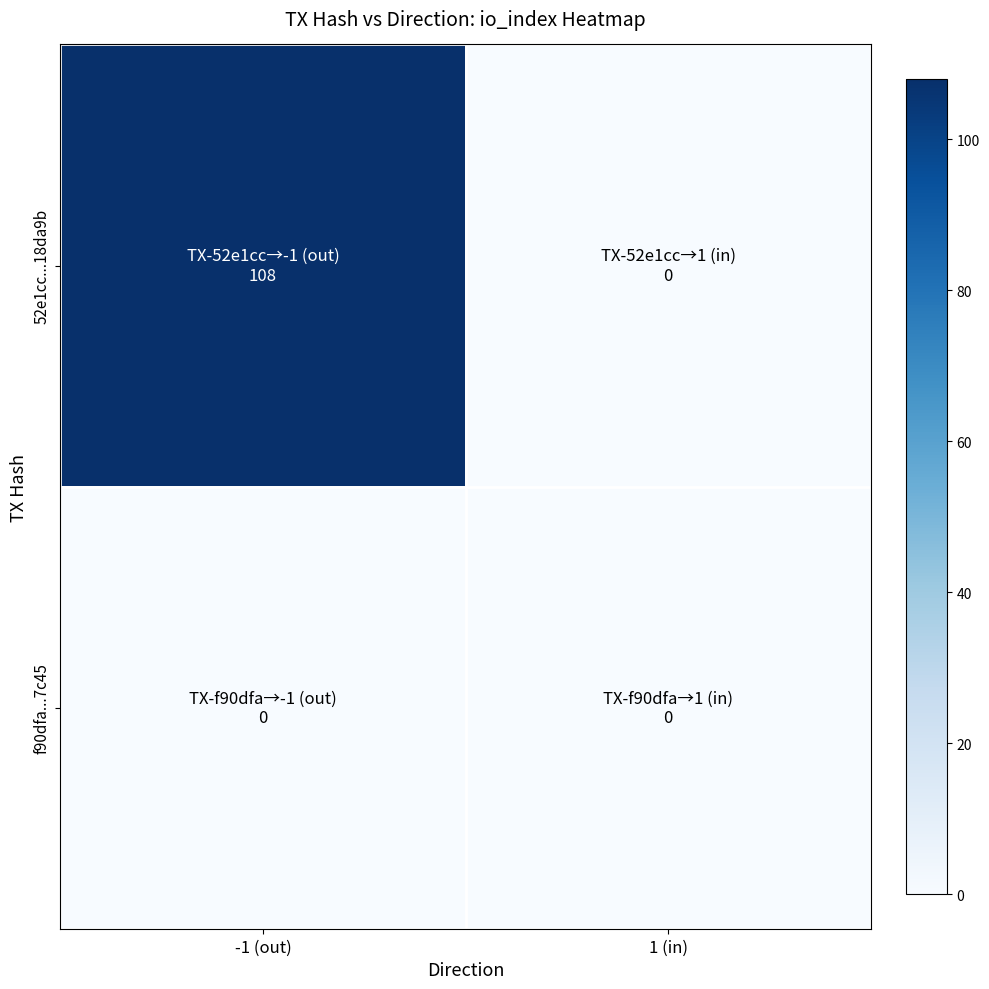

Reading left to right, transcribe all the data shown in this chart.

52e1cc...18da9b: -1 (out)=108	1 (in)=0
f90dfa...7c45: -1 (out)=0	1 (in)=0